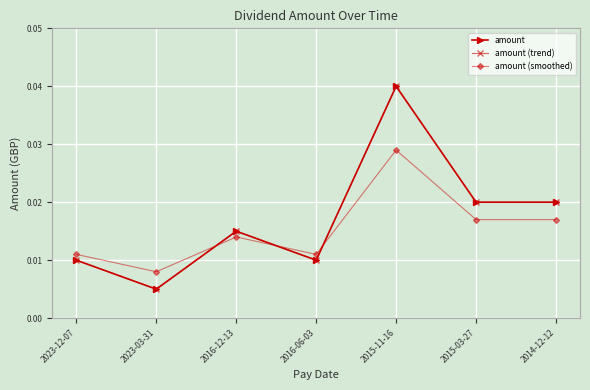

Reading left to right, extract all data points from this chart.

amount: 2023-12-07=0.0	2023-03-31=0.0	2016-12-13=0.0	2016-06-03=0.0	2015-11-16=0.0	2015-03-27=0.0	2014-12-12=0.0
amount (trend): 2023-12-07=0.0	2023-03-31=0.0	2016-12-13=0.0	2016-06-03=0.0	2015-11-16=0.0	2015-03-27=0.0	2014-12-12=0.0
amount (smoothed): 2023-12-07=0.0	2023-03-31=0.0	2016-12-13=0.0	2016-06-03=0.0	2015-11-16=0.0	2015-03-27=0.0	2014-12-12=0.0